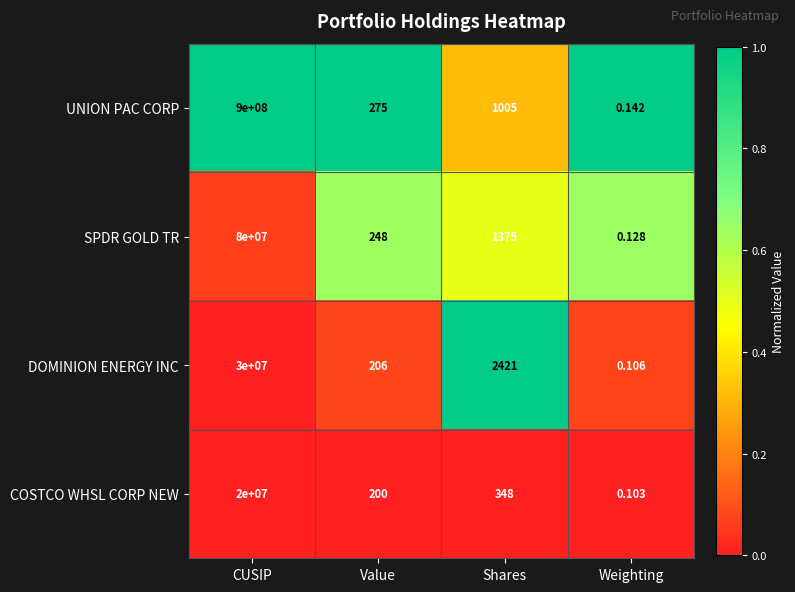

At which category is the sum across all series the highest?

CUSIP